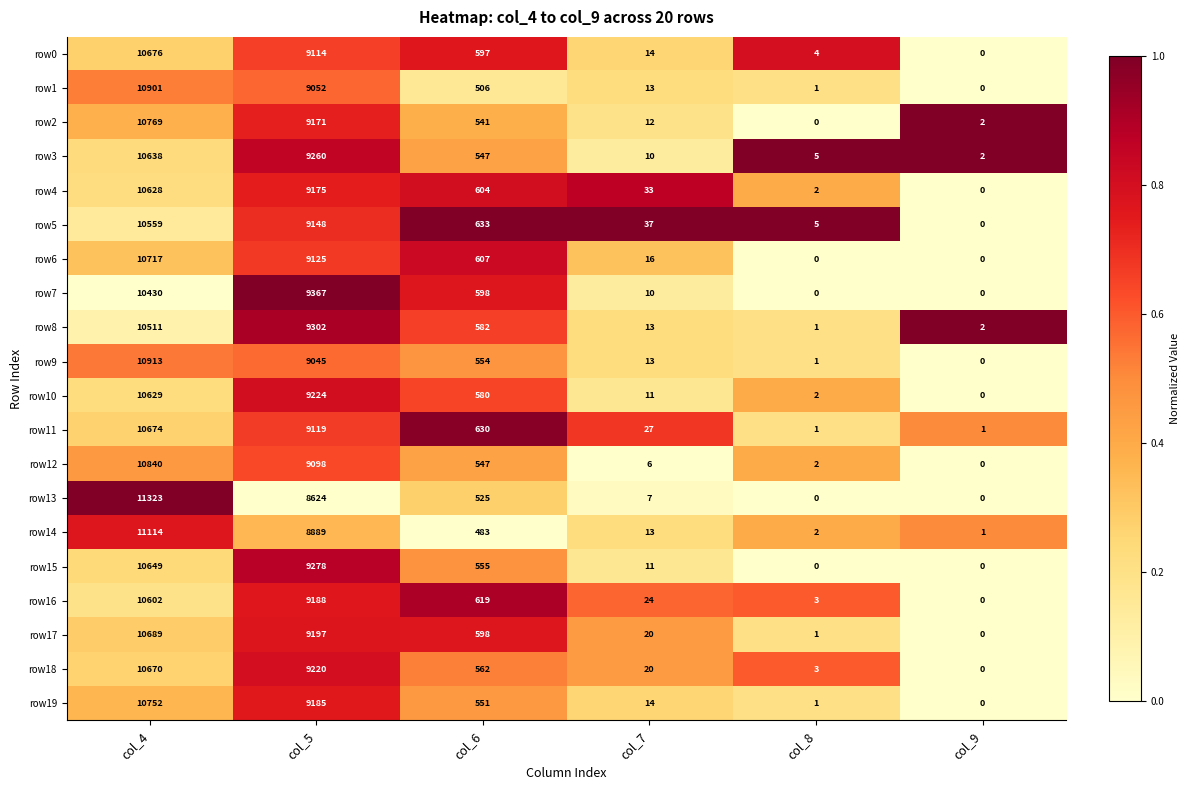

What is the approximate value of row15 at col_5?

9278